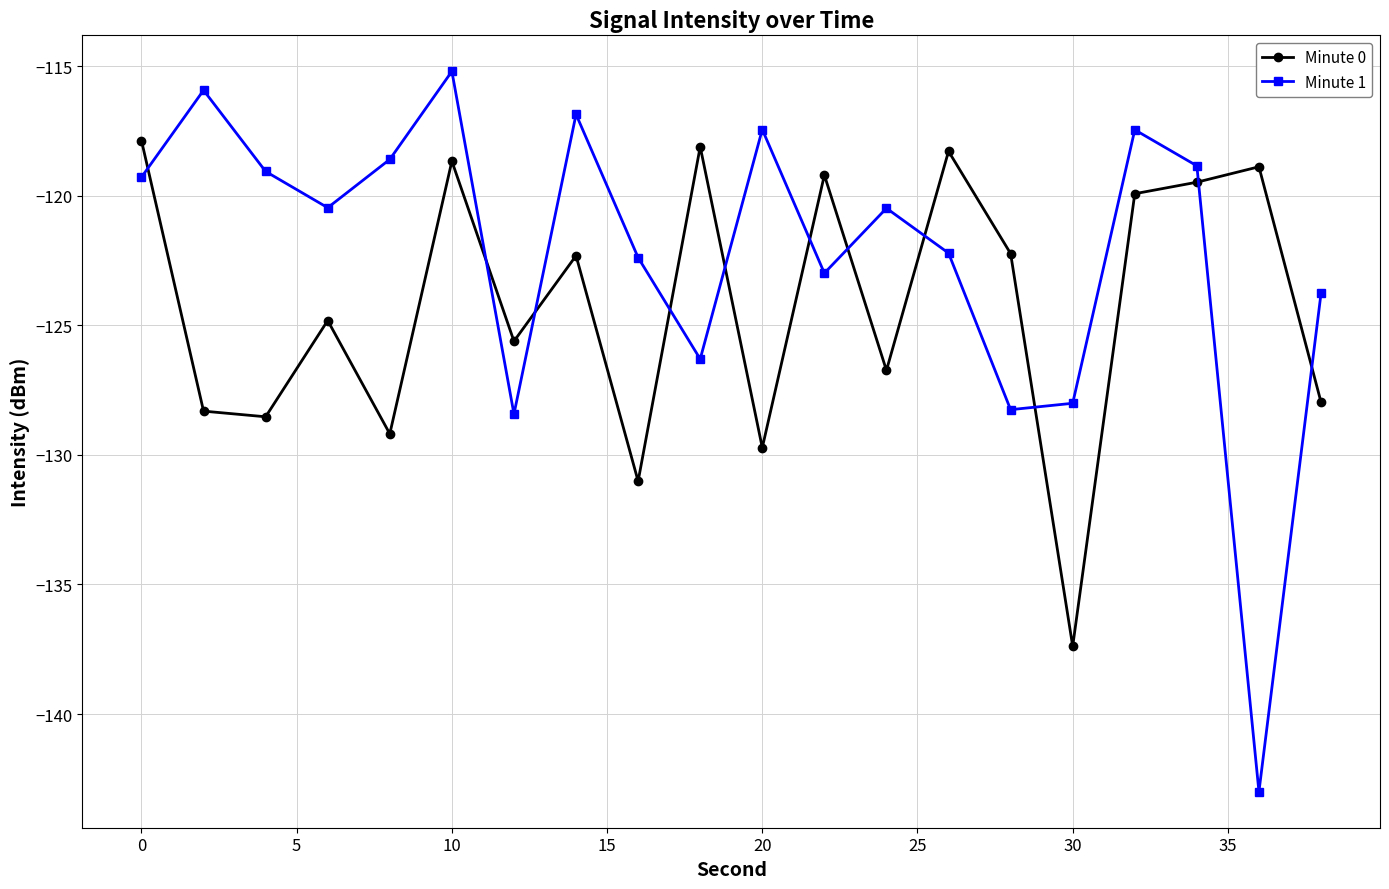

Which series has the widest spread of values?

Minute 1